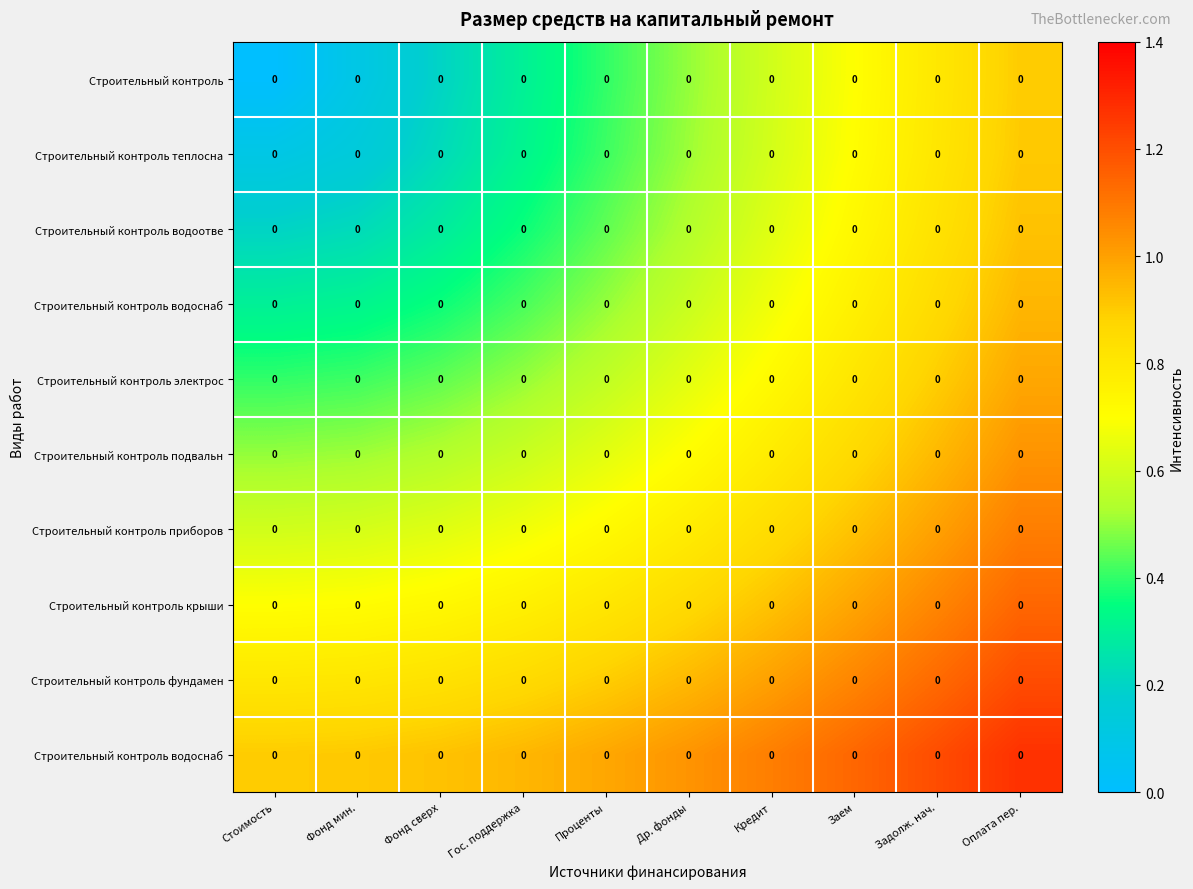

Which label corresponds to the largest value in the chart?

Оплата пер.